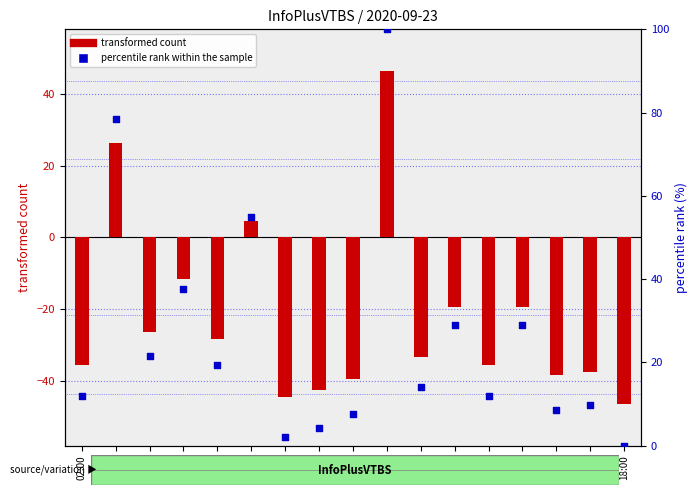

What are all the series names shown in the legend?

transformed count, percentile rank within the sample